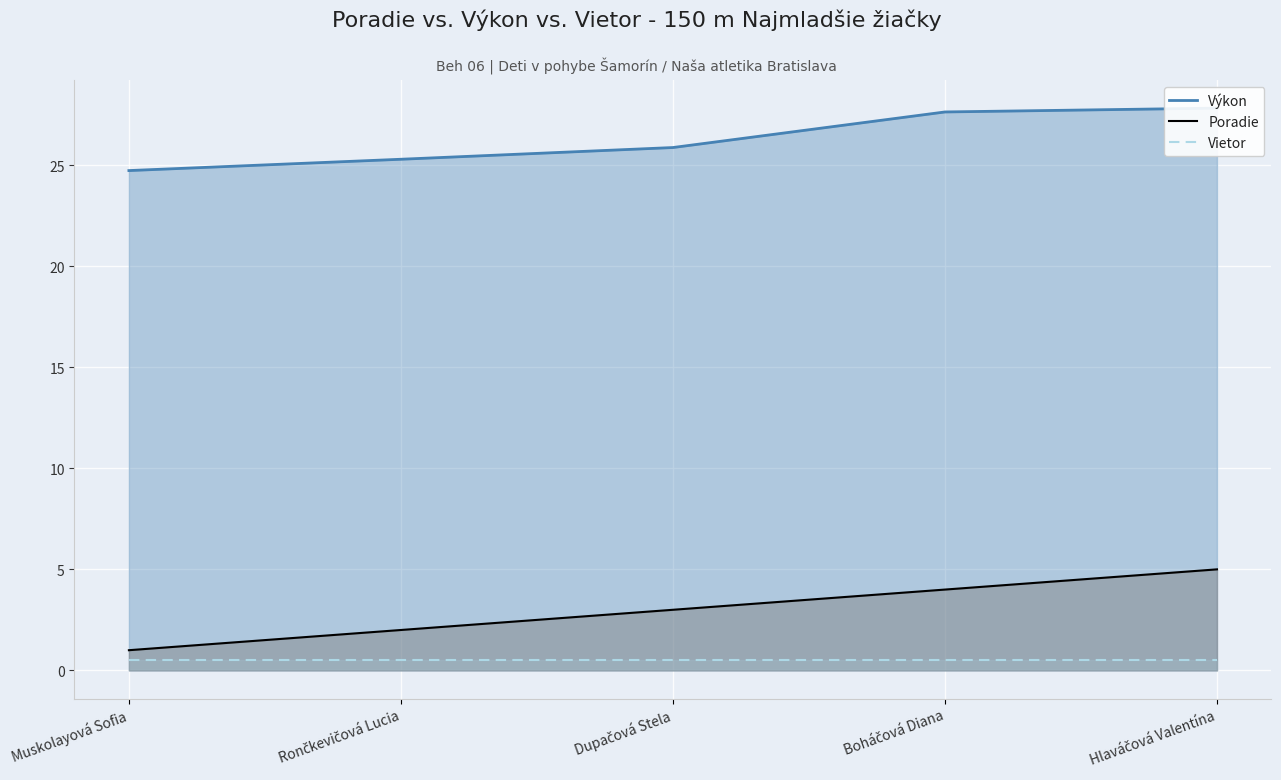

What is the sum of all Výkon values?

131.3